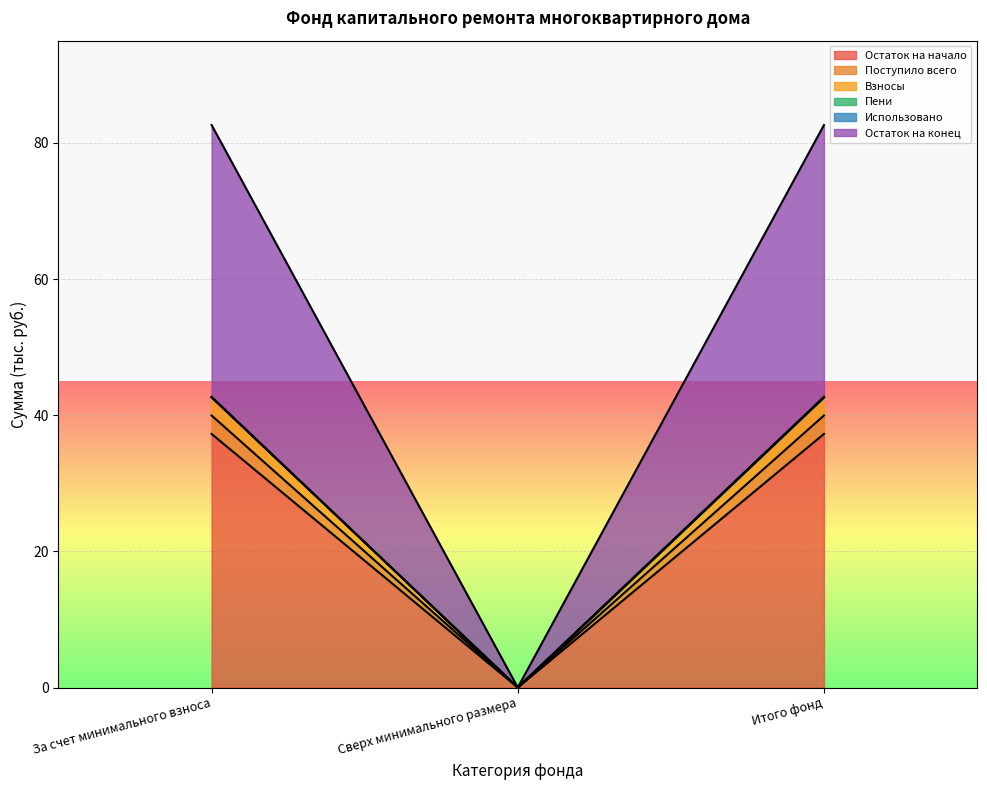

The value of Остаток на конец at За счет минимального взноса is 42.7. True or false?

True